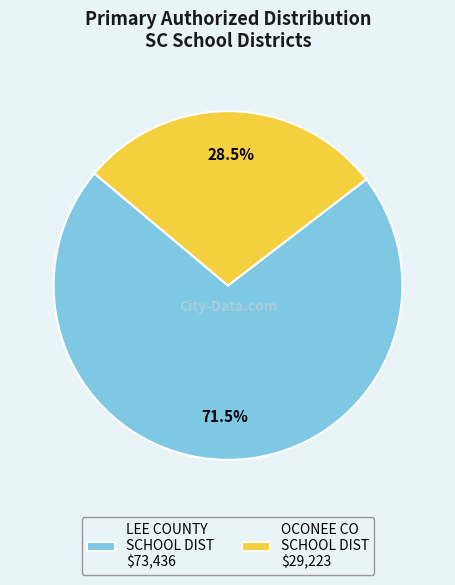

Does OCONEE CO SCHOOL DIST $29,223 account for over 50% of the chart?

No